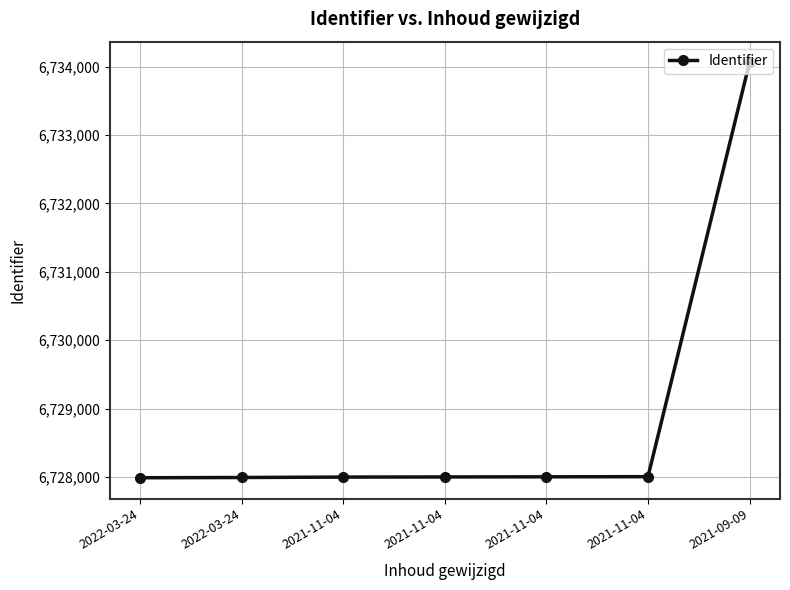

What is the difference between the values at 2021-11-04 and 2021-11-04?

4